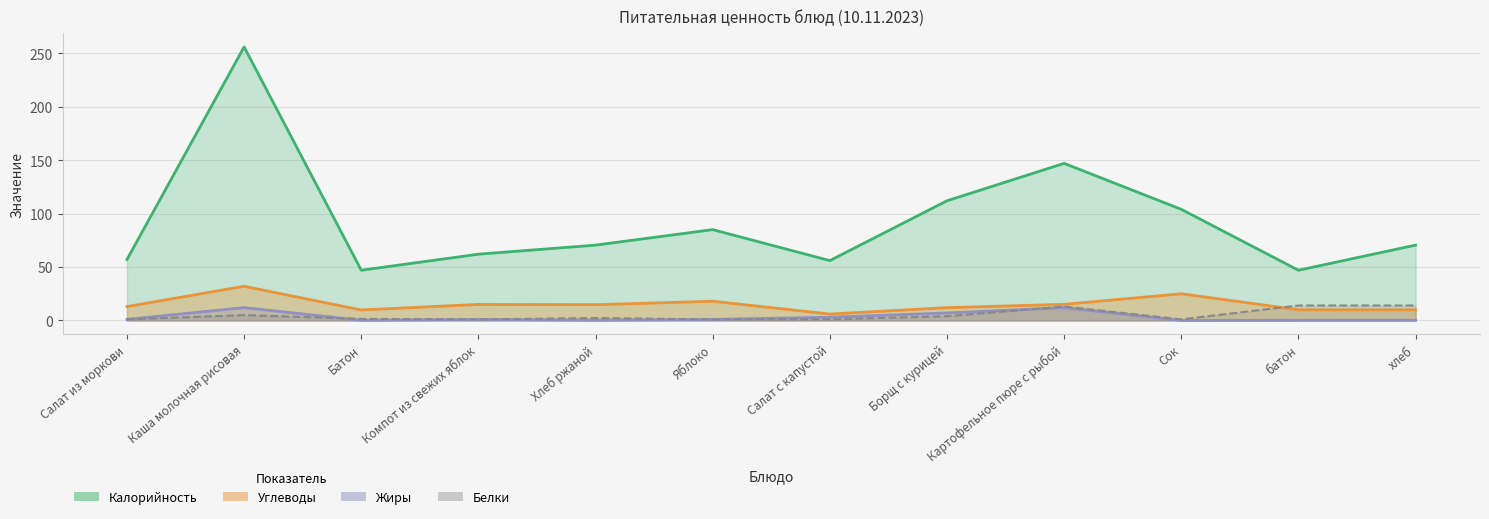

What is the difference between the maximum and minimum values in the Углеводы series?

26.0